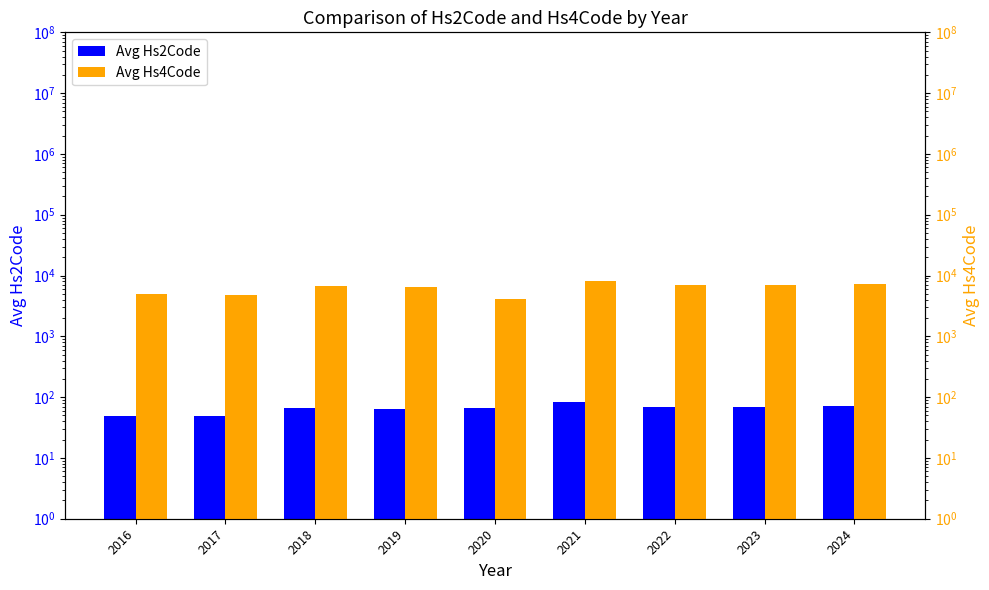

What is the total value across all series at 2017?

4900.0